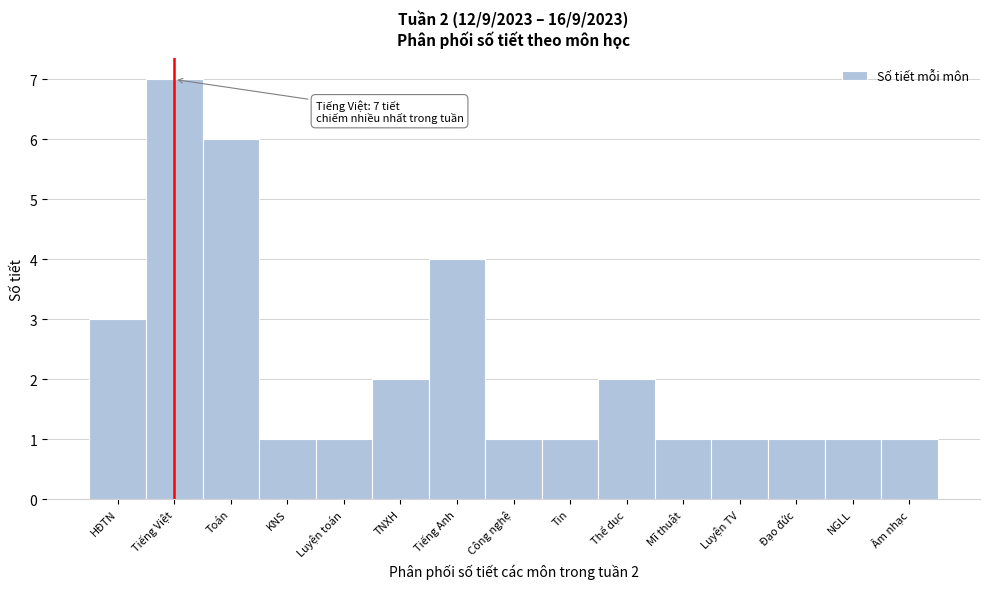

Reading left to right, transcribe all the data shown in this chart.

HĐTN=3	Tiếng Việt=7	Toán=6	KNS=1	Luyện toán=1	TNXH=2	Tiếng Anh=4	Công nghệ=1	Tin=1	Thể dục=2	Mĩ thuật=1	Luyện TV=1	Đạo đức=1	NGLL=1	Âm nhạc=1